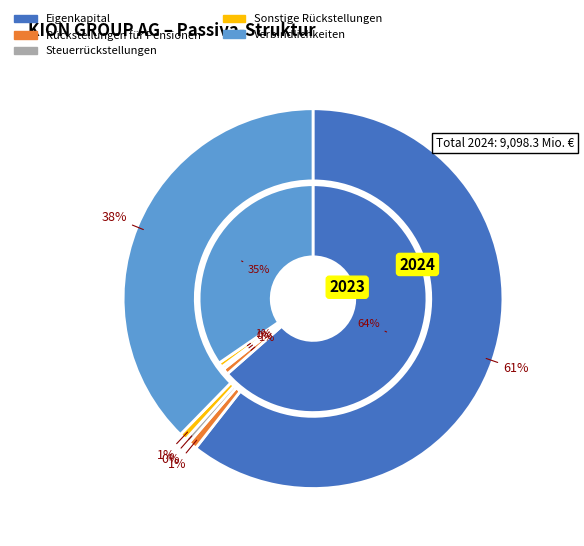

What is the spread (max minus min) of values at Steuerrückstellungen?

2.3